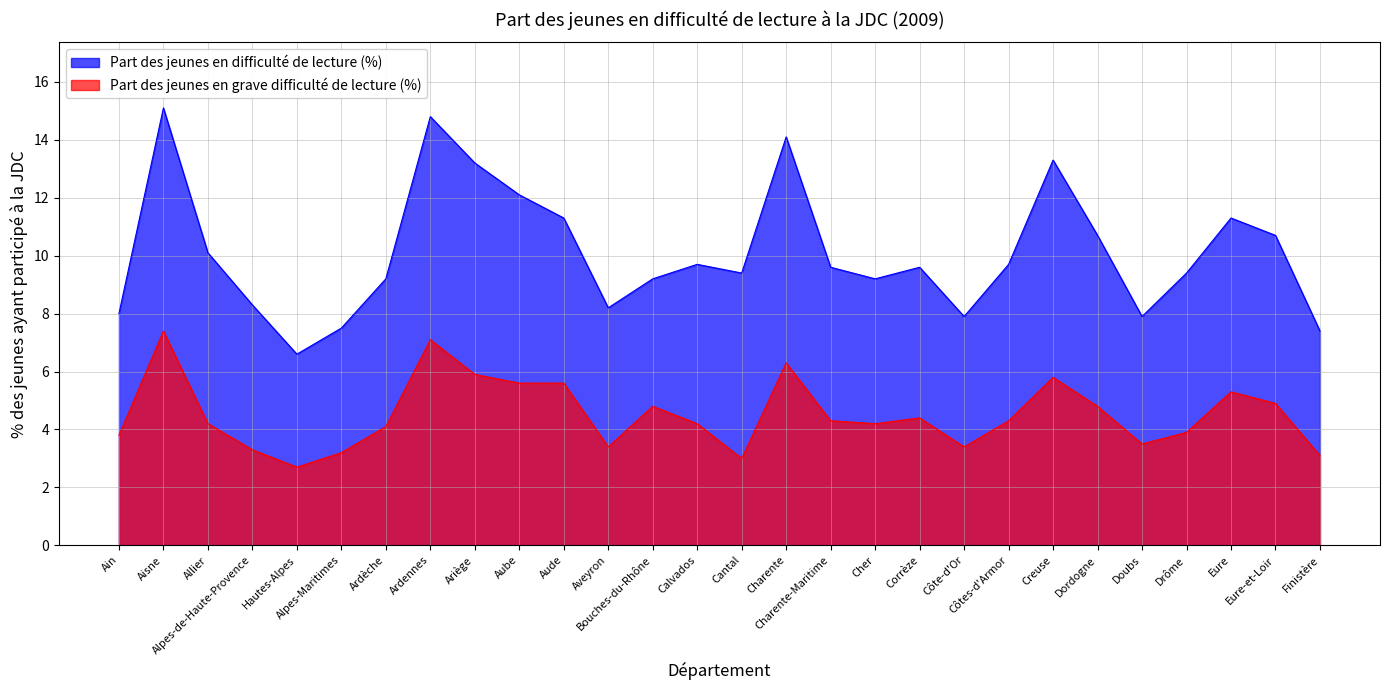

What is the sum of all Part des jeunes en difficulté de lecture (%) values?

283.5